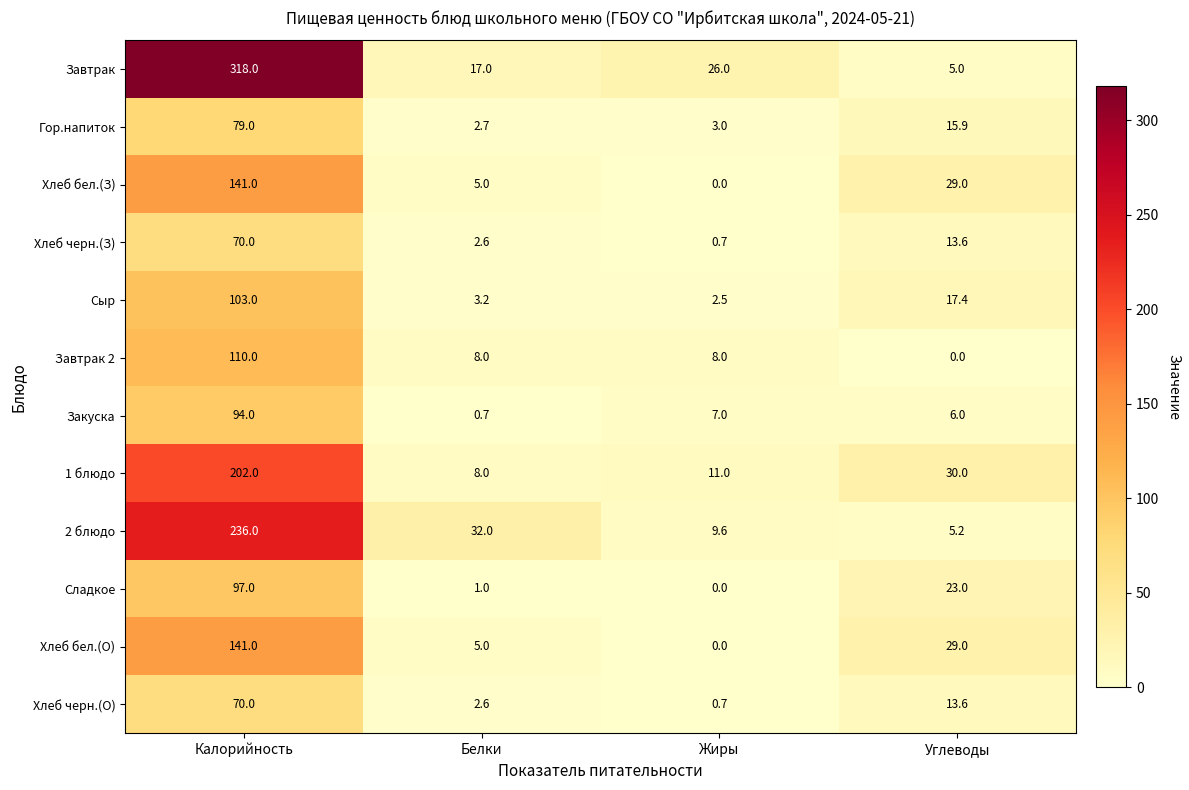

What is the difference between the maximum and minimum values in the Хлеб черн.(З) series?

69.3